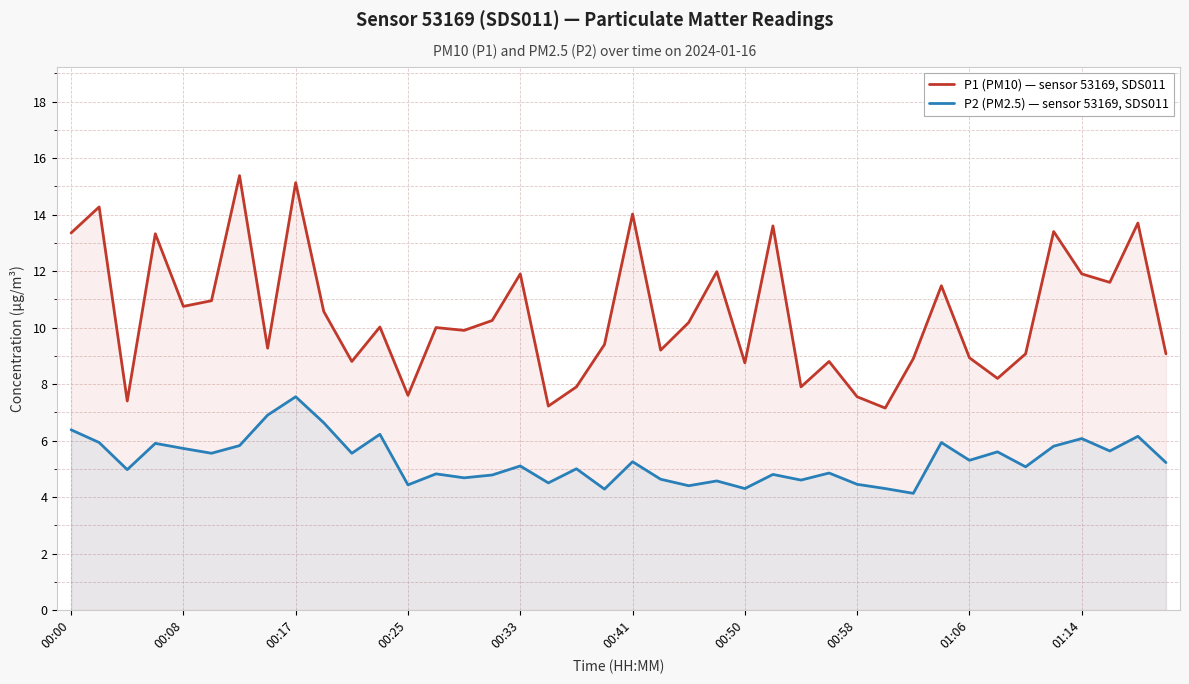

What is the sum of all P1 (PM10) — sensor 53169, SDS011 values?

418.8